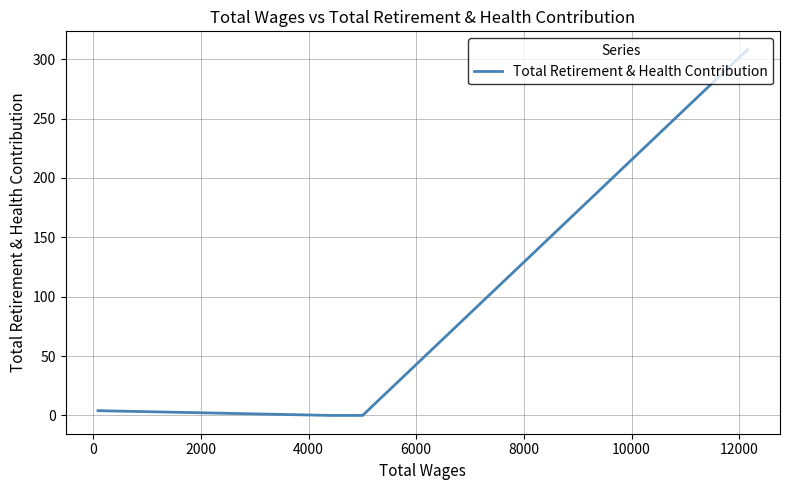

Does the chart have visible grid lines?

Yes